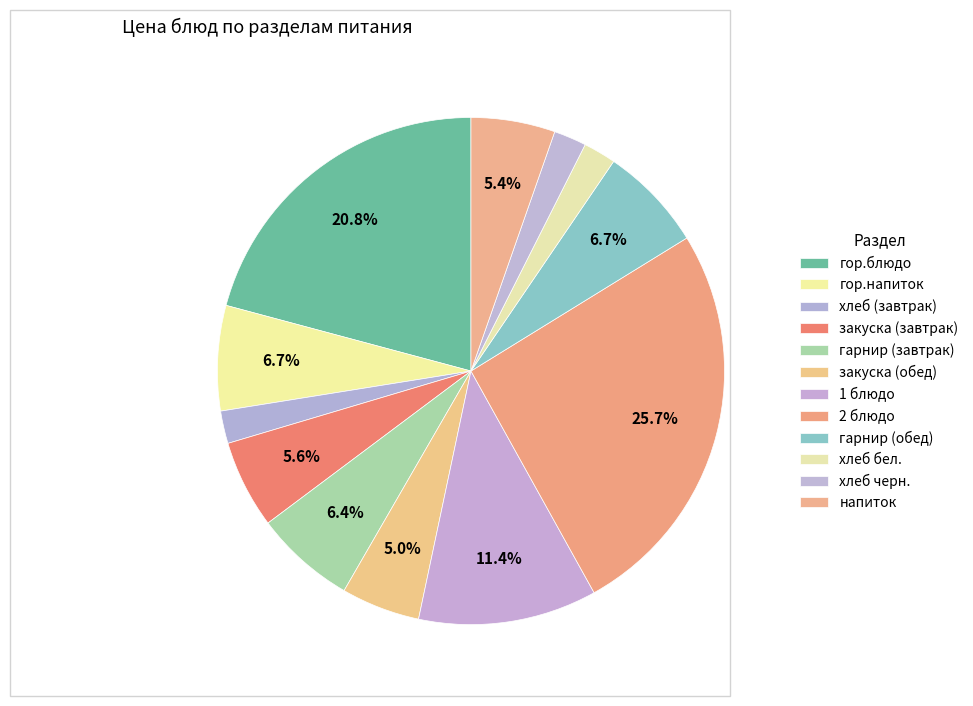

True or false: 1 блюдо accounts for 11% of the total.

True